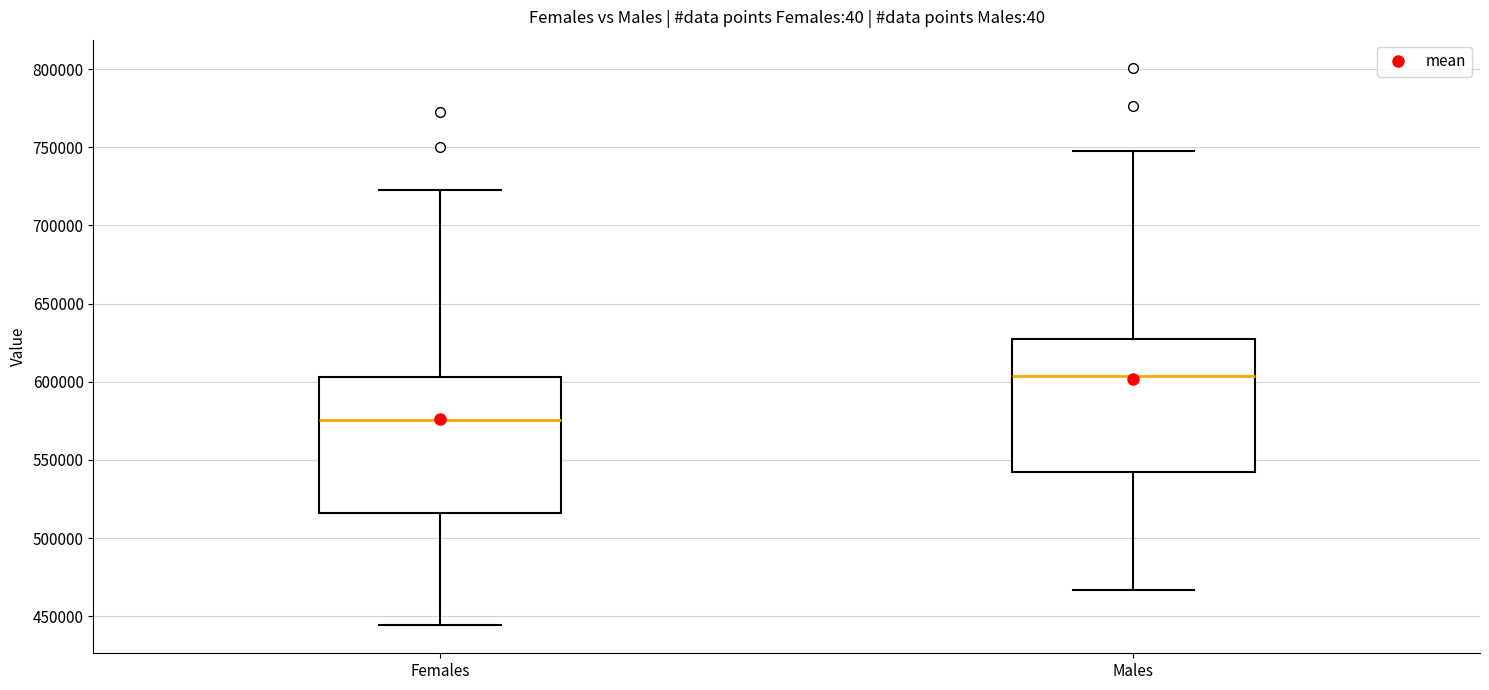

Which box has the lowest median line?

Females